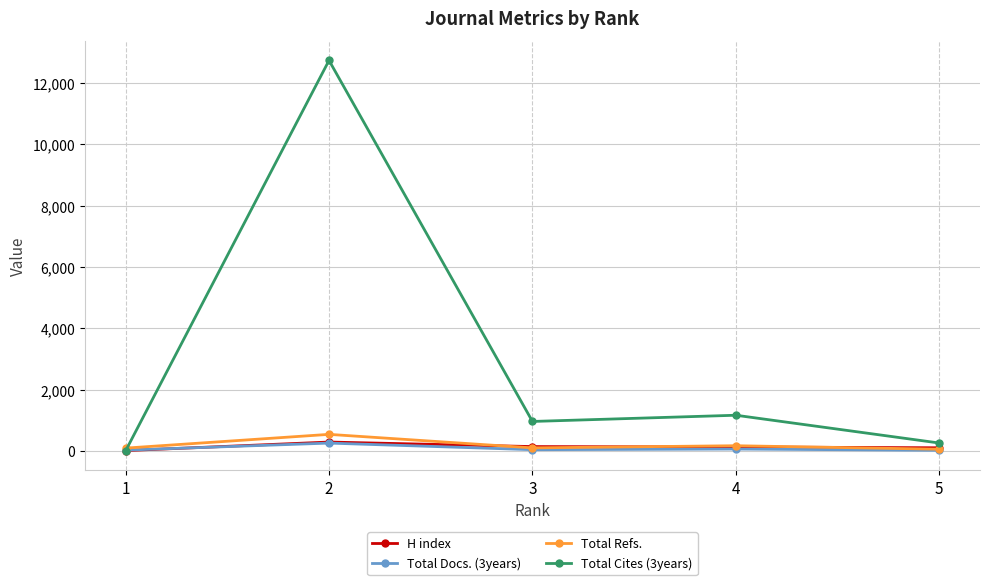

What is the difference between the H index values at 5 and 4?

26